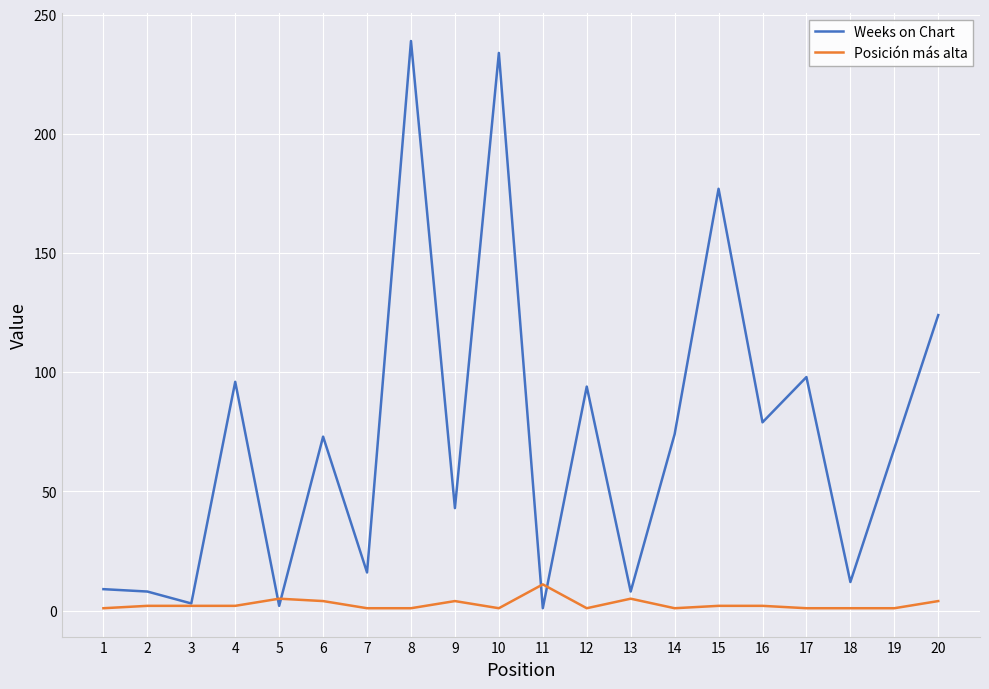

At which label does Posición más alta reach its peak?

11